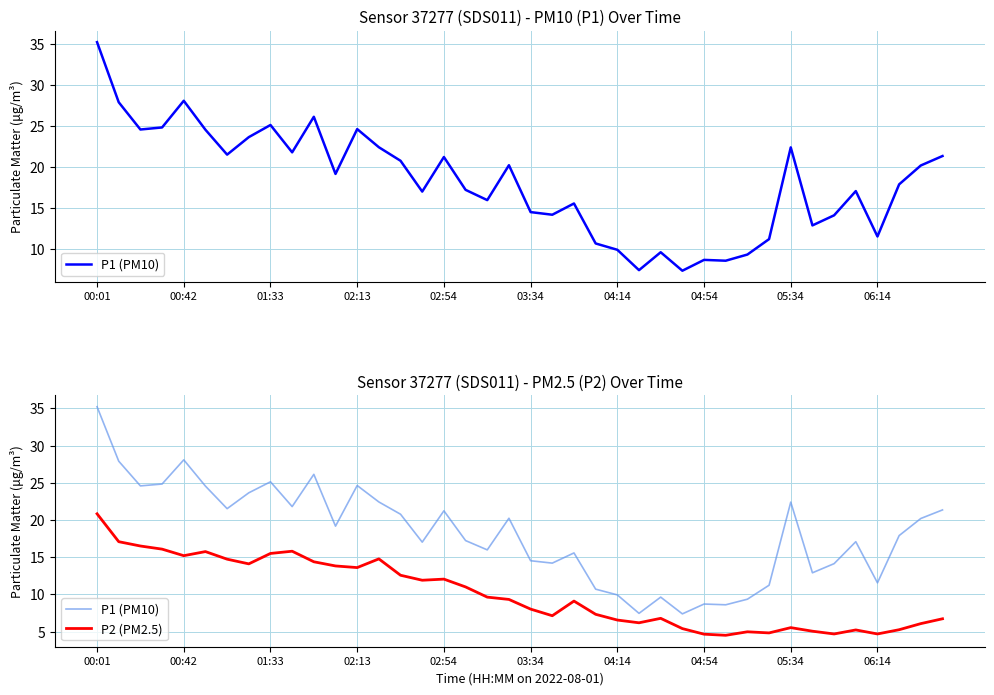

Is it true that P1 (PM10) equals 11.4 at 27?

False